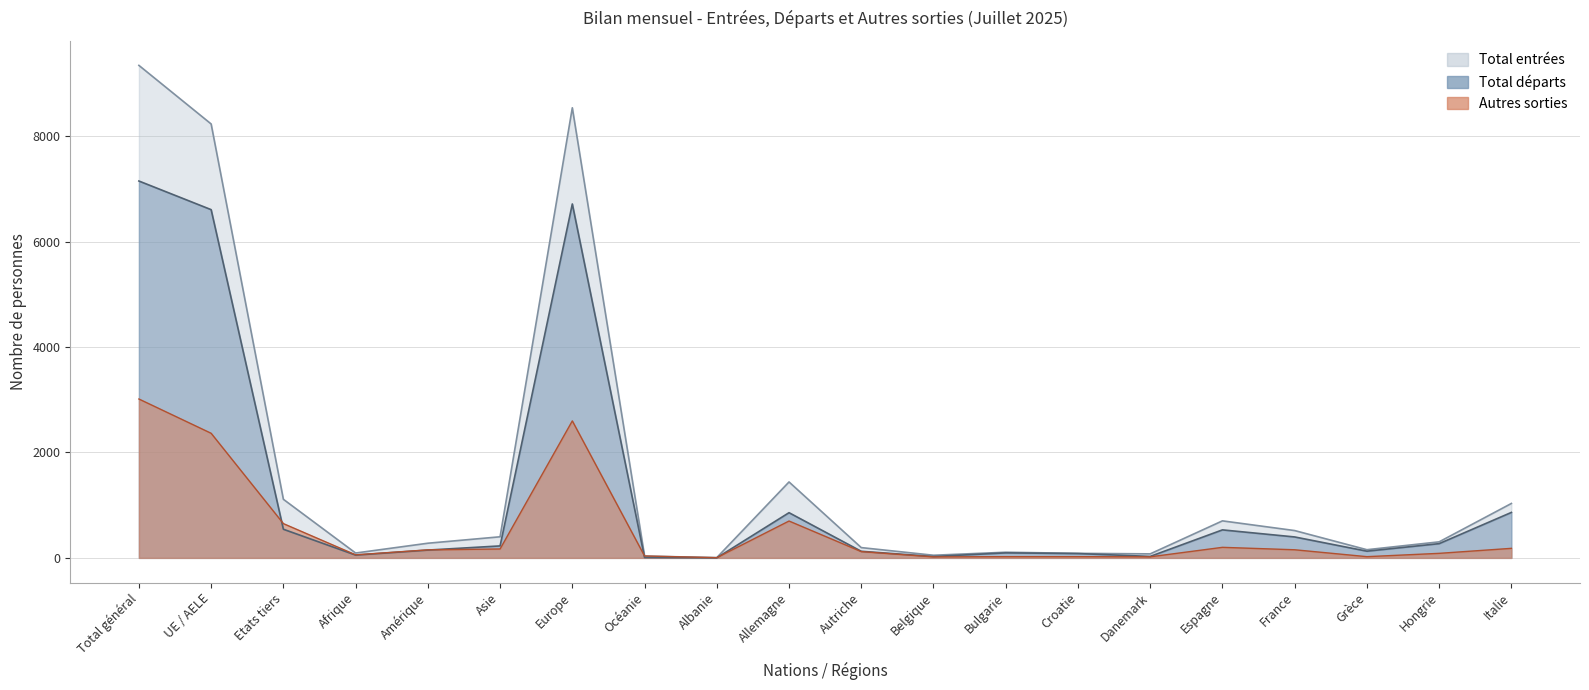

What are all the series names shown in the legend?

Total entrées, Total départs, Autres sorties